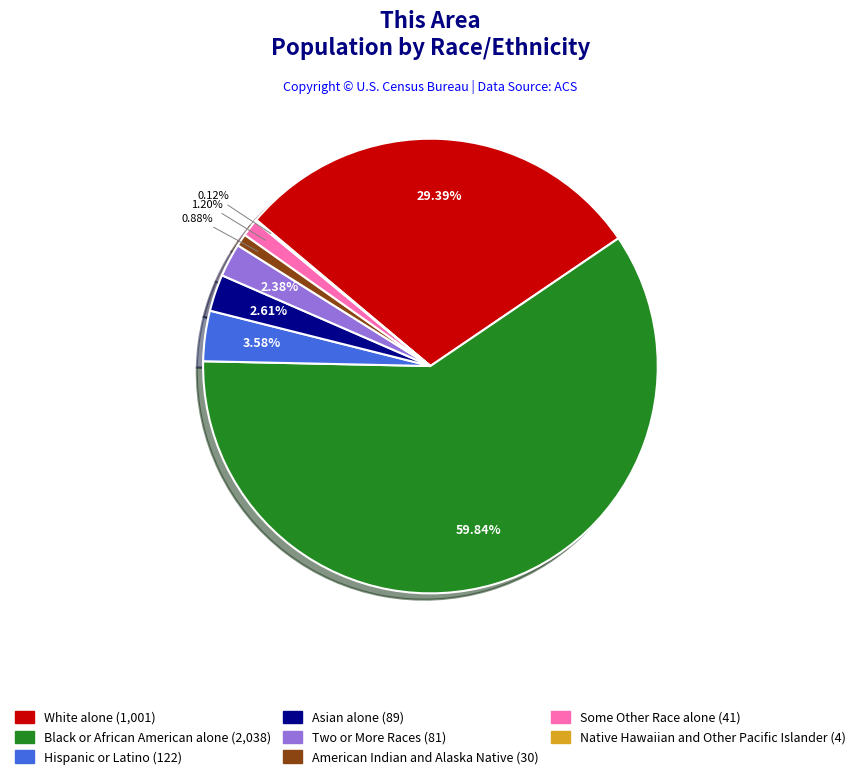

Which has a higher value, White alone or Two or More Races?

White alone